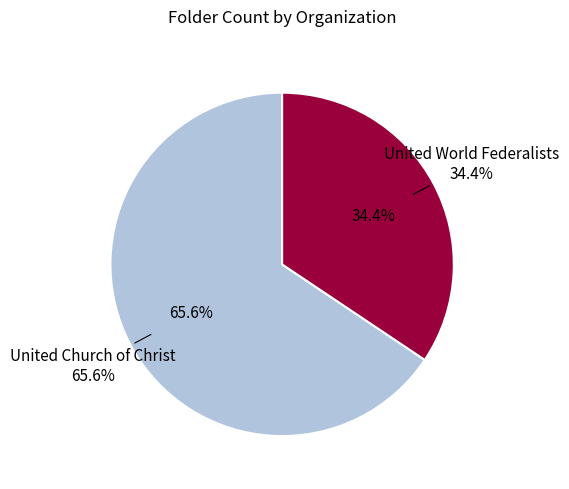

What portion of the pie excludes United World Federalists?

65.6%